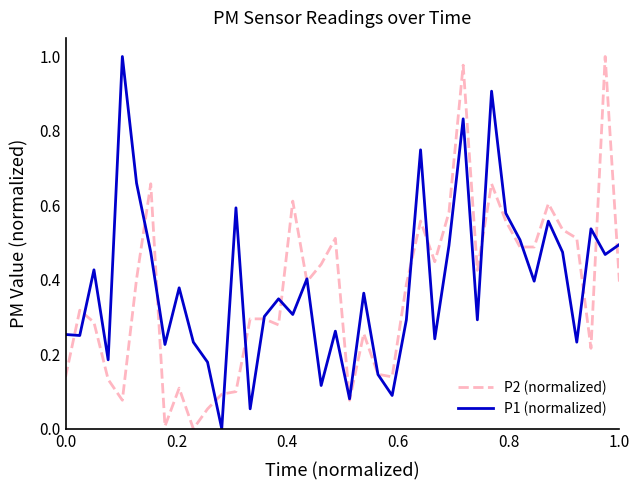

Is this an area chart (filled region under the line)?

No